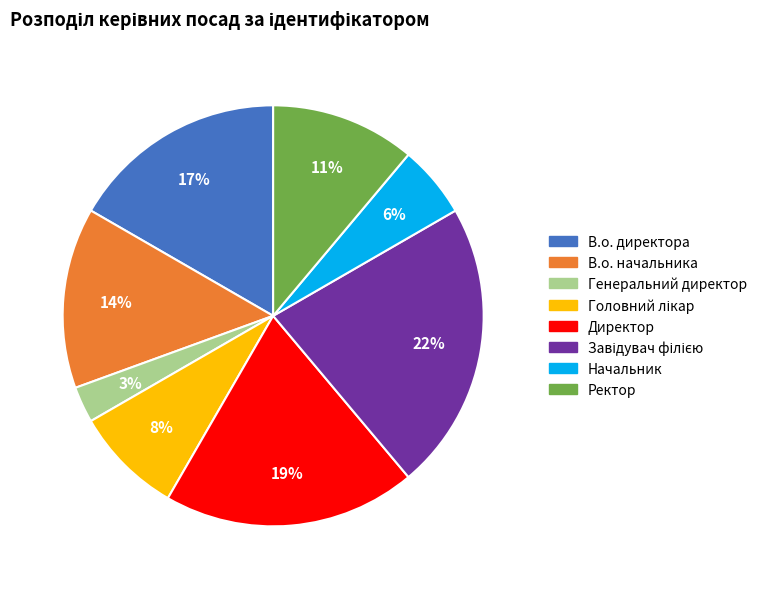

Is there any slice that represents more than half of the pie?

No